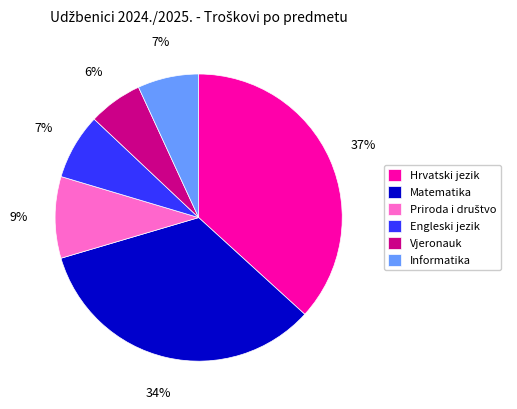

What is the ratio of the value at Matematika to the value at Hrvatski jezik?

0.9